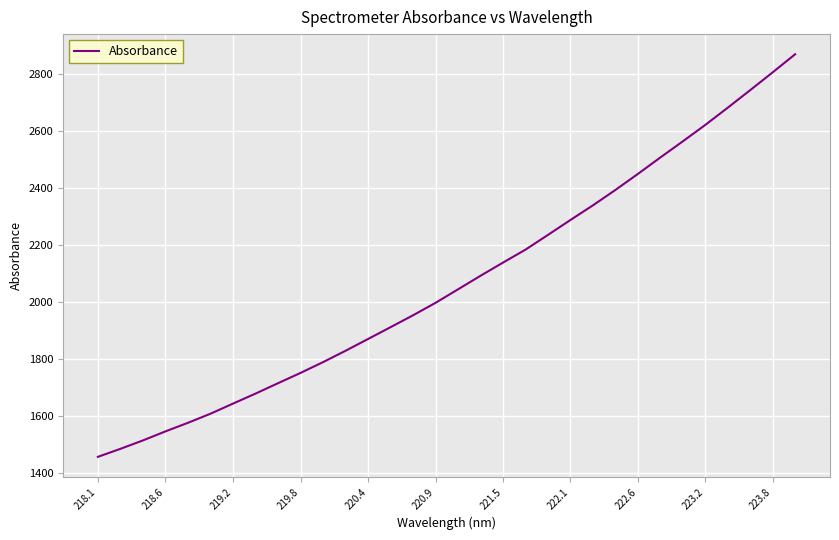

What is the difference between the maximum and minimum values?

1413.5